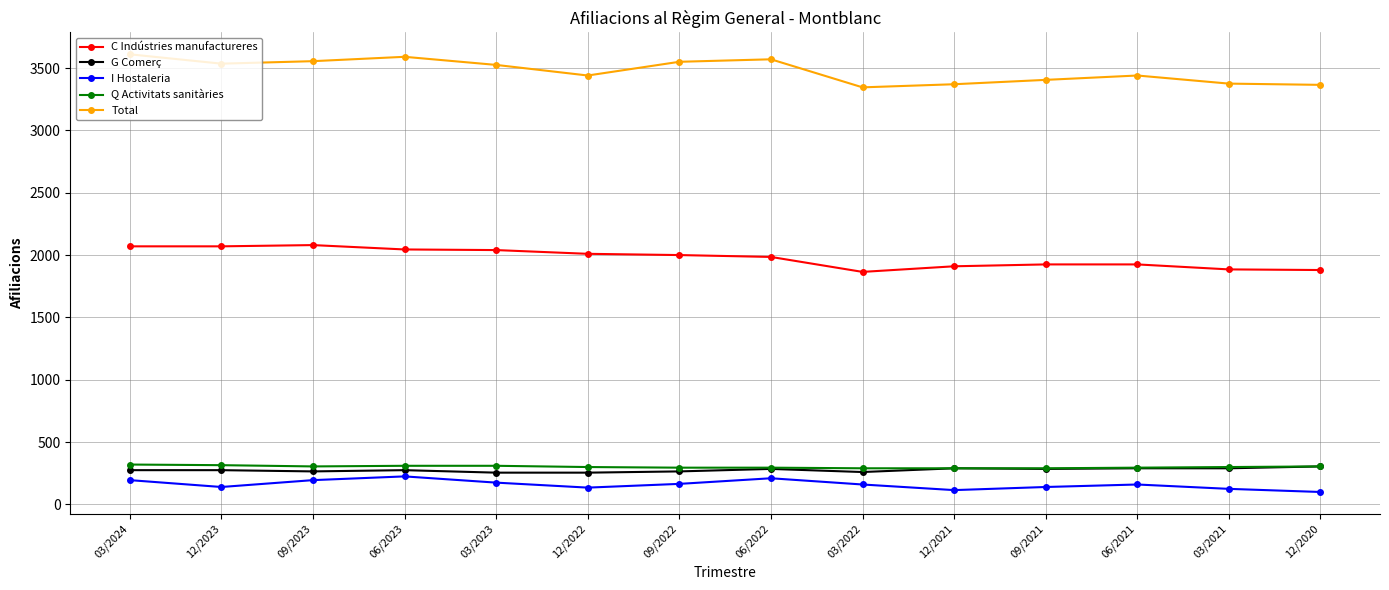

How many categories are shown in the chart?

14